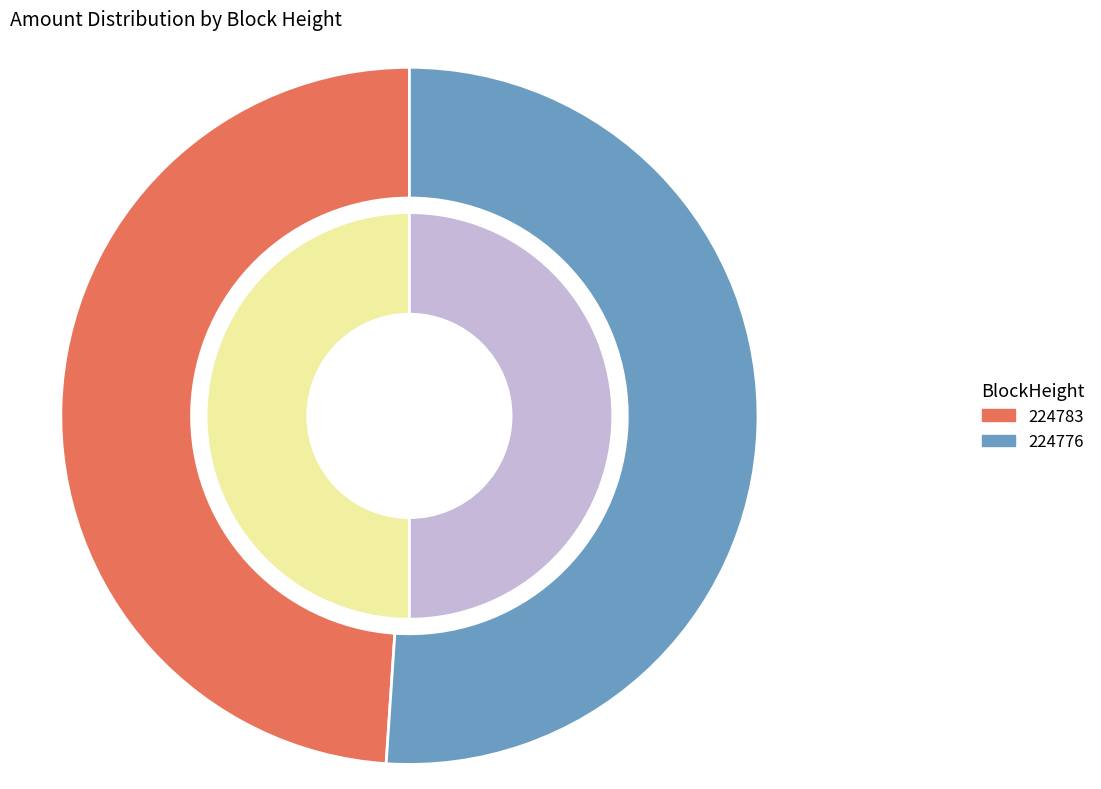

To the nearest percent, what portion does 224783 represent?

49%